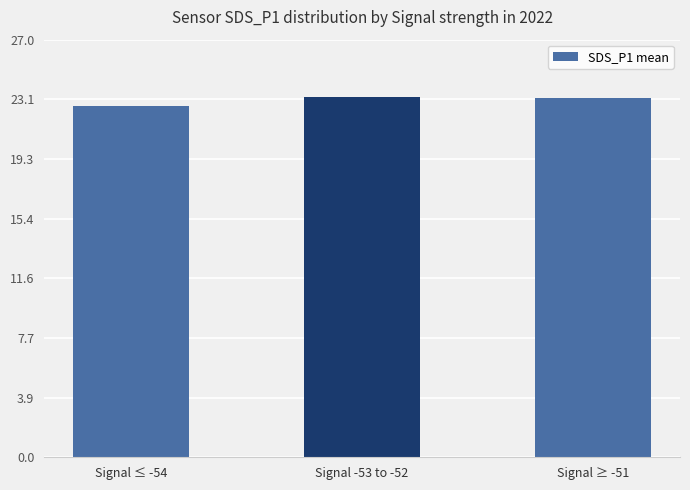

What is the label of the 2nd bar from the left?

Signal -53 to -52